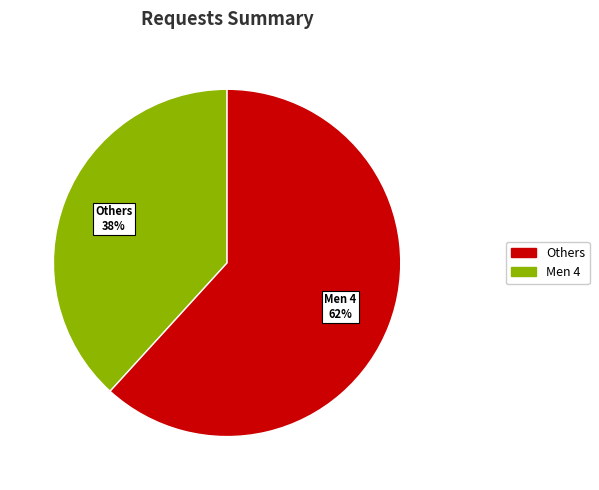

To the nearest percent, what is the average slice percentage?

50%